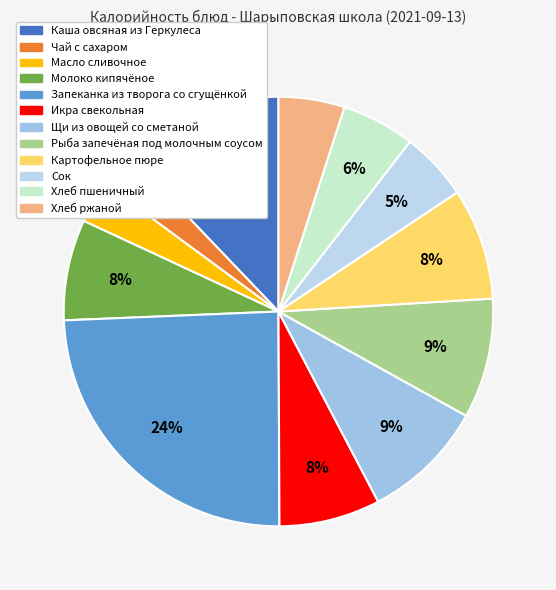

To the nearest percent, what is the difference between the largest and smallest slice percentages?

22%